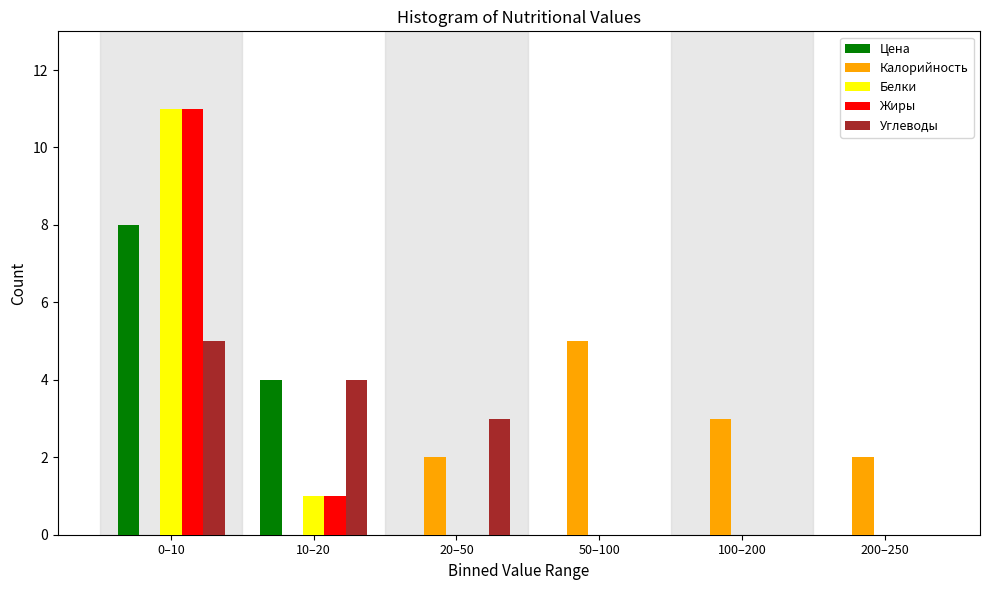

Reading left to right, transcribe all the data shown in this chart.

Цена: 0–10=8	10–20=4	20–50=0	50–100=0	100–200=0	200–250=0
Калорийность: 0–10=0	10–20=0	20–50=2	50–100=5	100–200=3	200–250=2
Белки: 0–10=11	10–20=1	20–50=0	50–100=0	100–200=0	200–250=0
Жиры: 0–10=11	10–20=1	20–50=0	50–100=0	100–200=0	200–250=0
Углеводы: 0–10=5	10–20=4	20–50=3	50–100=0	100–200=0	200–250=0